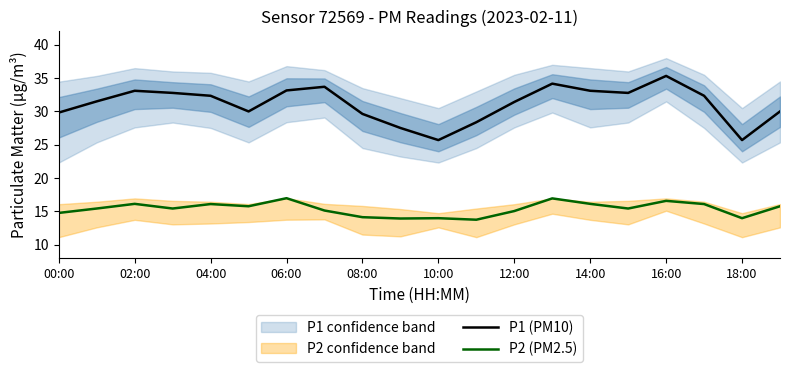

Where does the P1 (PM10) series first go above 32?

02:00